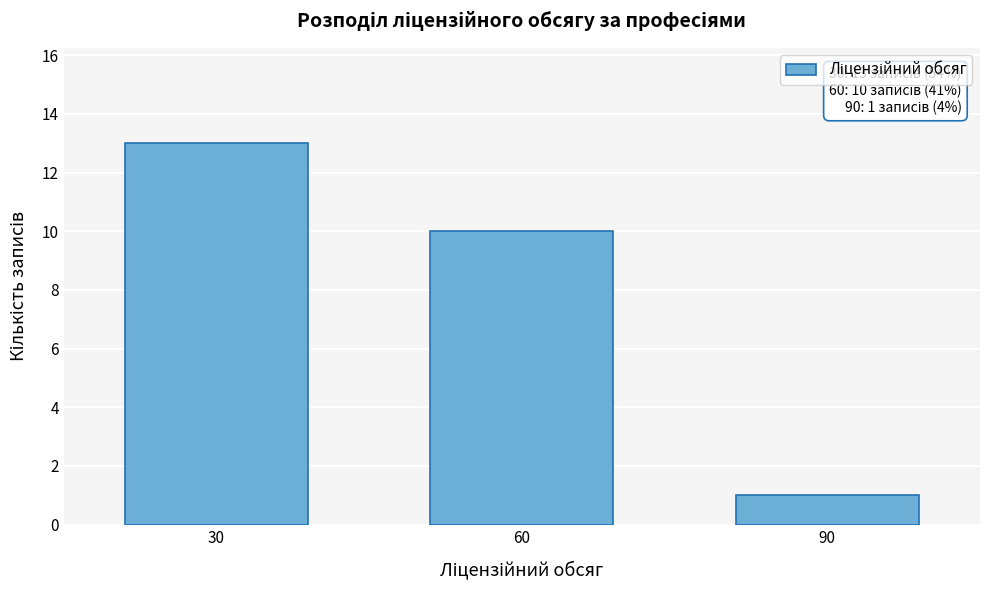

Reading left to right, extract all data points from this chart.

13	10	1